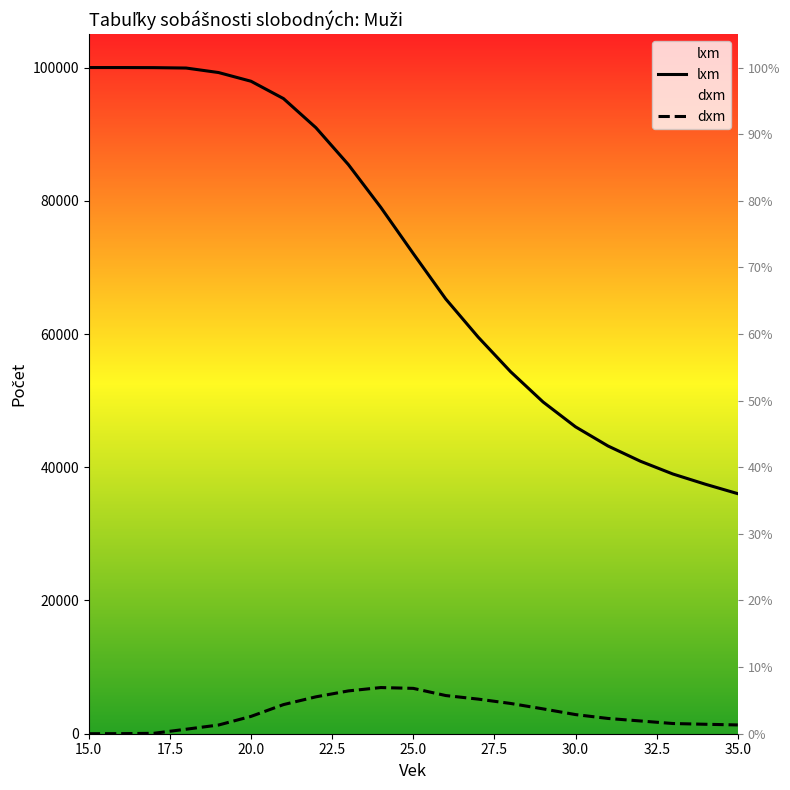

Is the value of dxm at 19 greater than the value of lxm at 15?

No